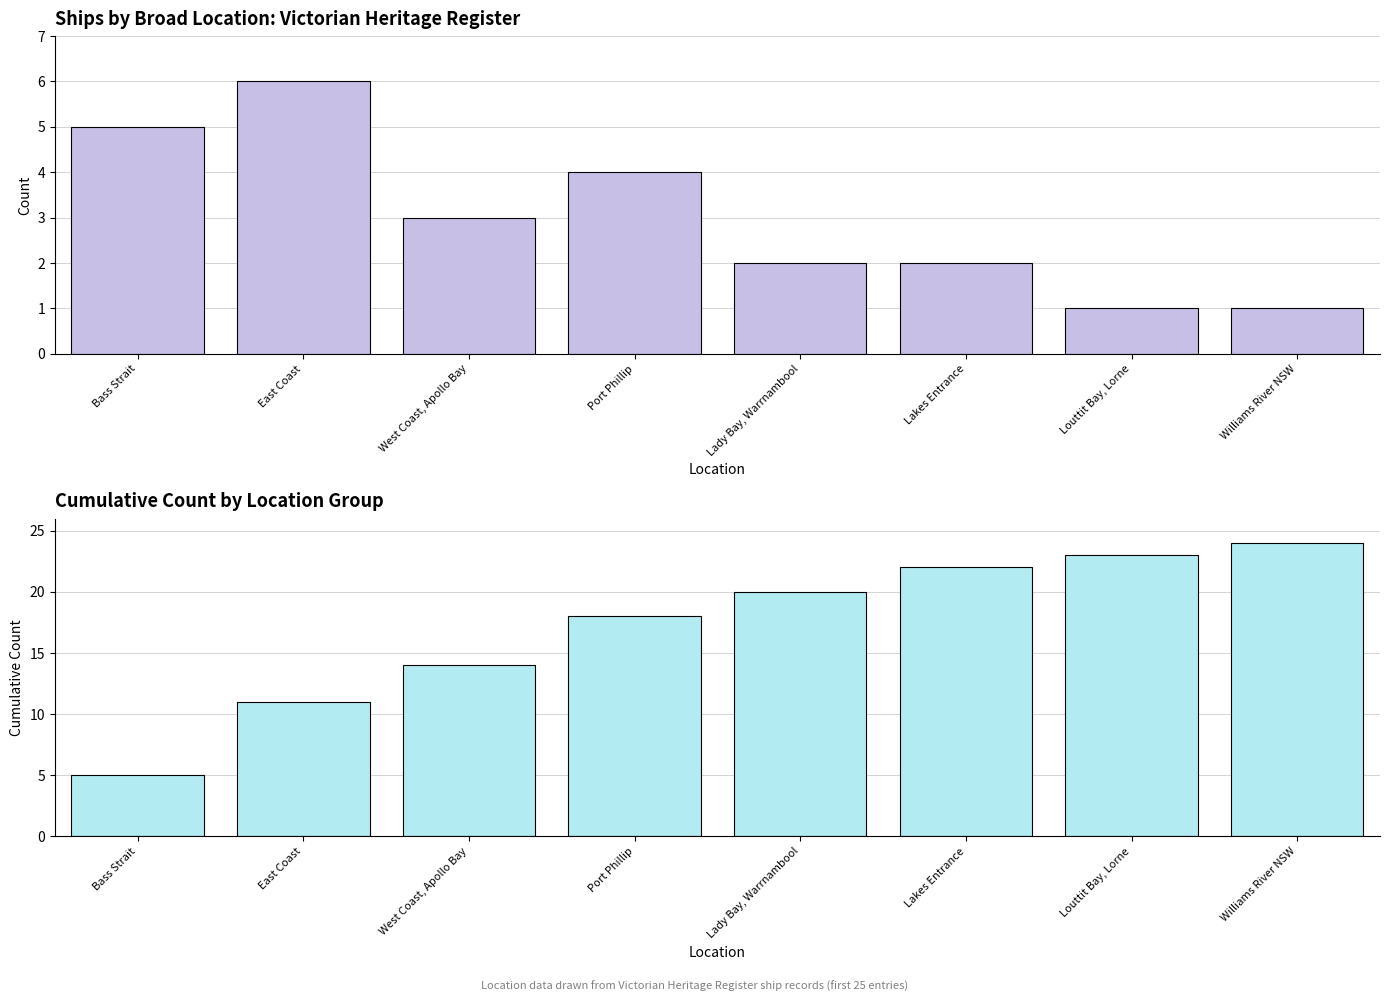

Rank the series at Louttit Bay, Lorne from lowest to highest value.

Count, Cumulative Count